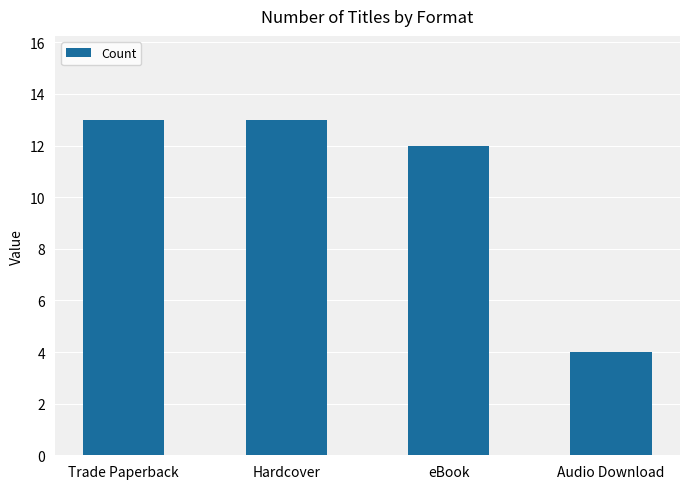

What is the sum of the values at Trade Paperback and Audio Download?

17